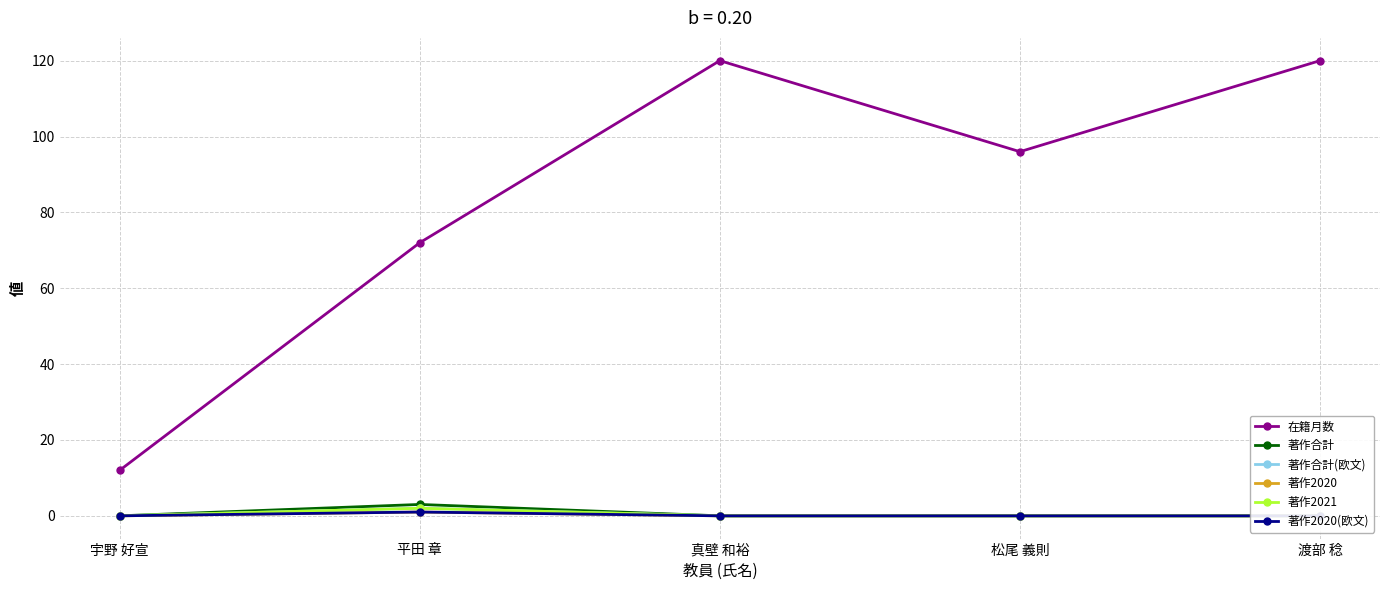

How many lines are shown in the chart?

6